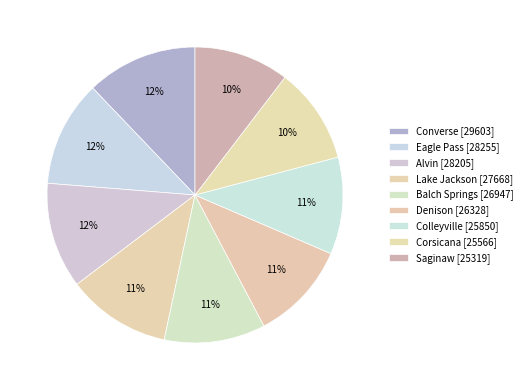

Rank the categories by value from highest to lowest.

Converse, Eagle Pass, Alvin, Lake Jackson, Balch Springs, Denison, Colleyville, Corsicana, Saginaw